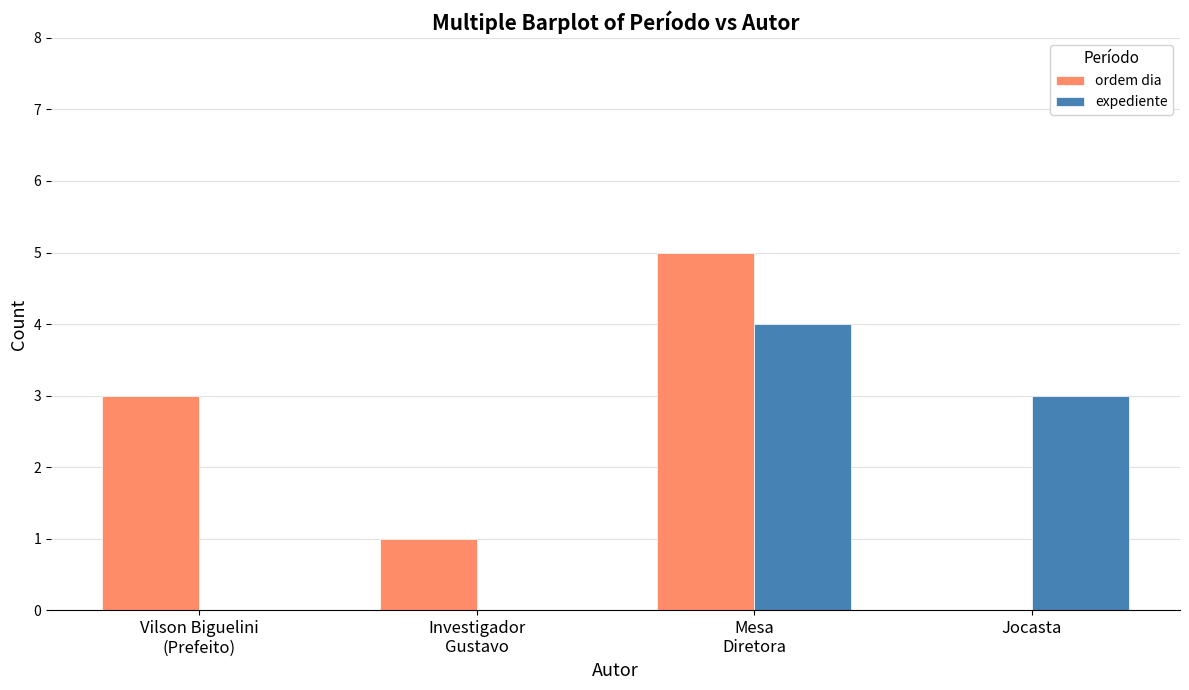

What is the sum of all ordem dia values?

9